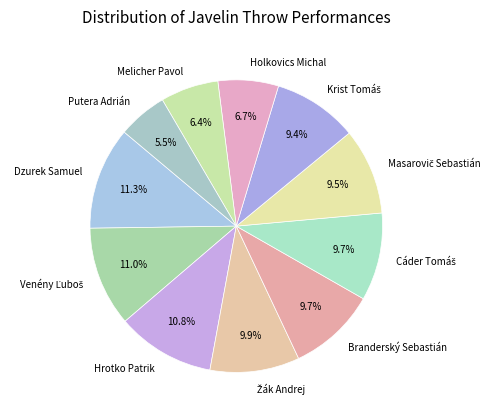

Does Branderský Sebastián account for over 50% of the chart?

No